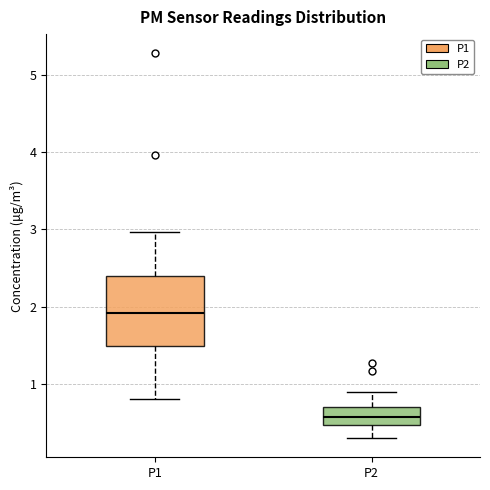

Reading left to right, read every box against the y-axis: the position of its median line, the range the box covers, and the ends of its whiskers. The values are not printed on the chart, so give them approximately, as read against the axis.

P1: median 1.9, box 1.5 to 2.4, whiskers 0.8 to 3.0
P2: median 0.6, box 0.5 to 0.7, whiskers 0.3 to 0.9